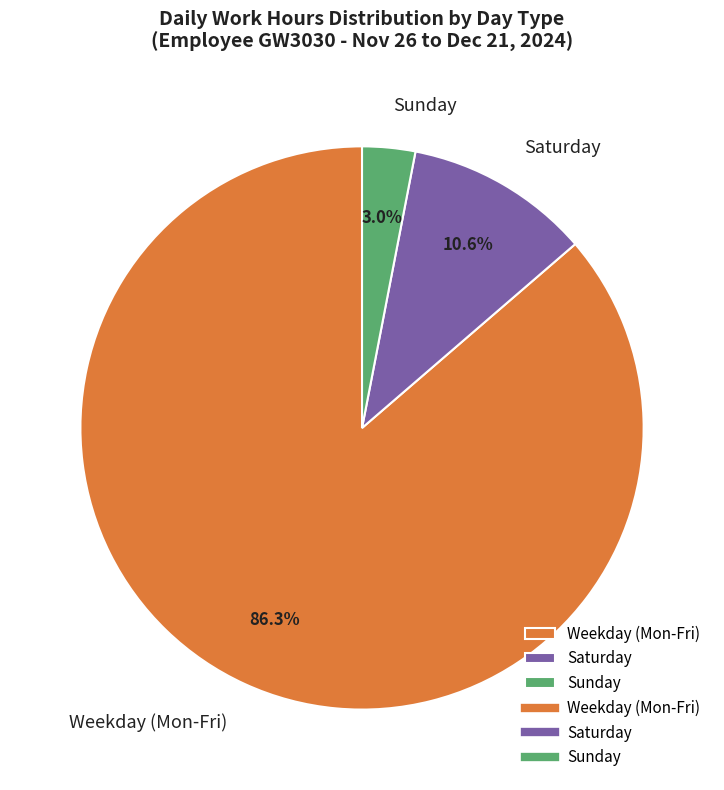

Approximately how many times larger is the value at Weekday (Mon-Fri) compared to Saturday?

8.1